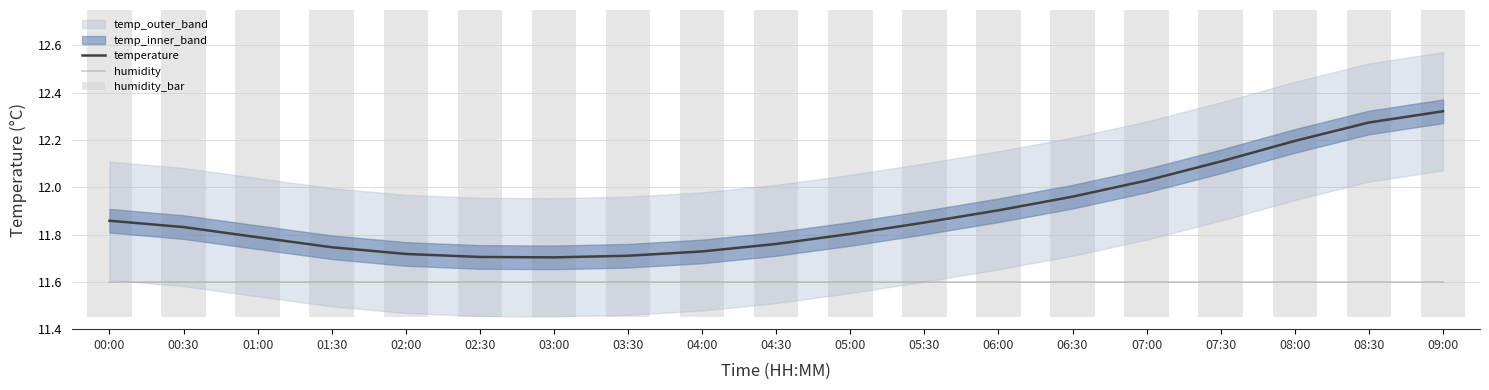

What is the maximum value shown in the chart?

12.3